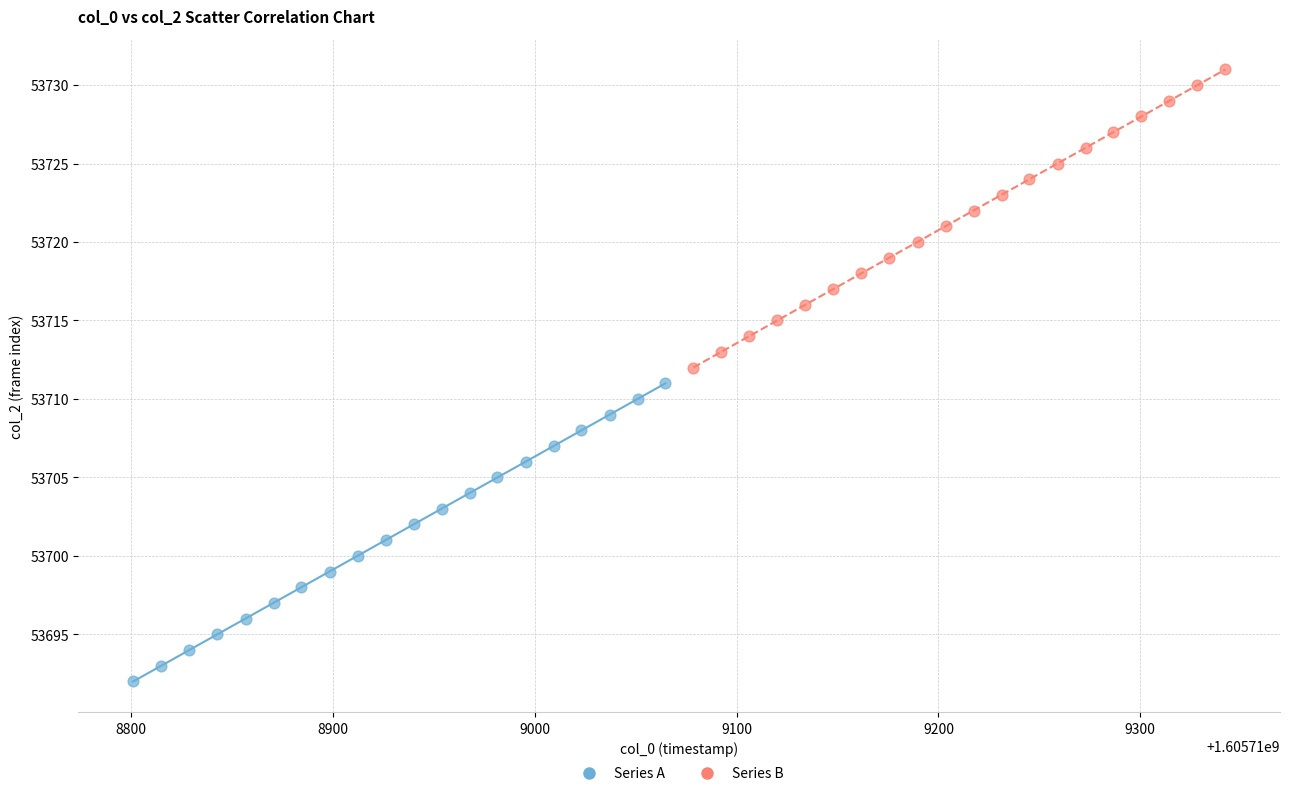

Which series reaches the minimum Y coordinate?

Series A